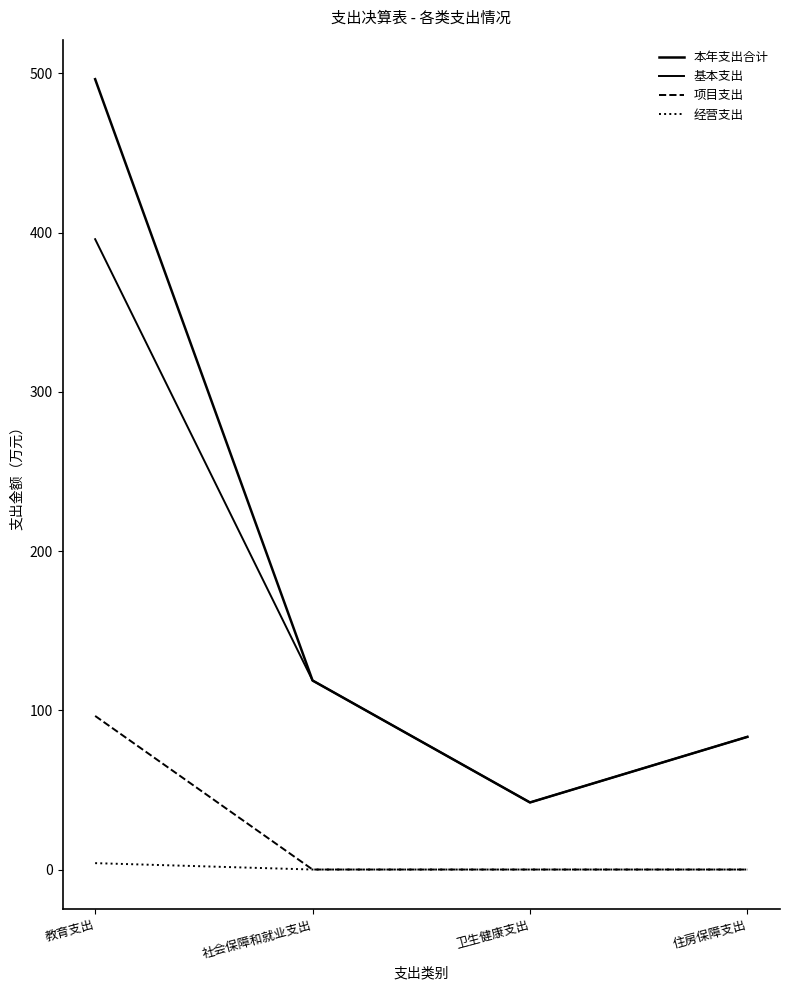

What is the total value across all series at 社会保障和就业支出?

237.4